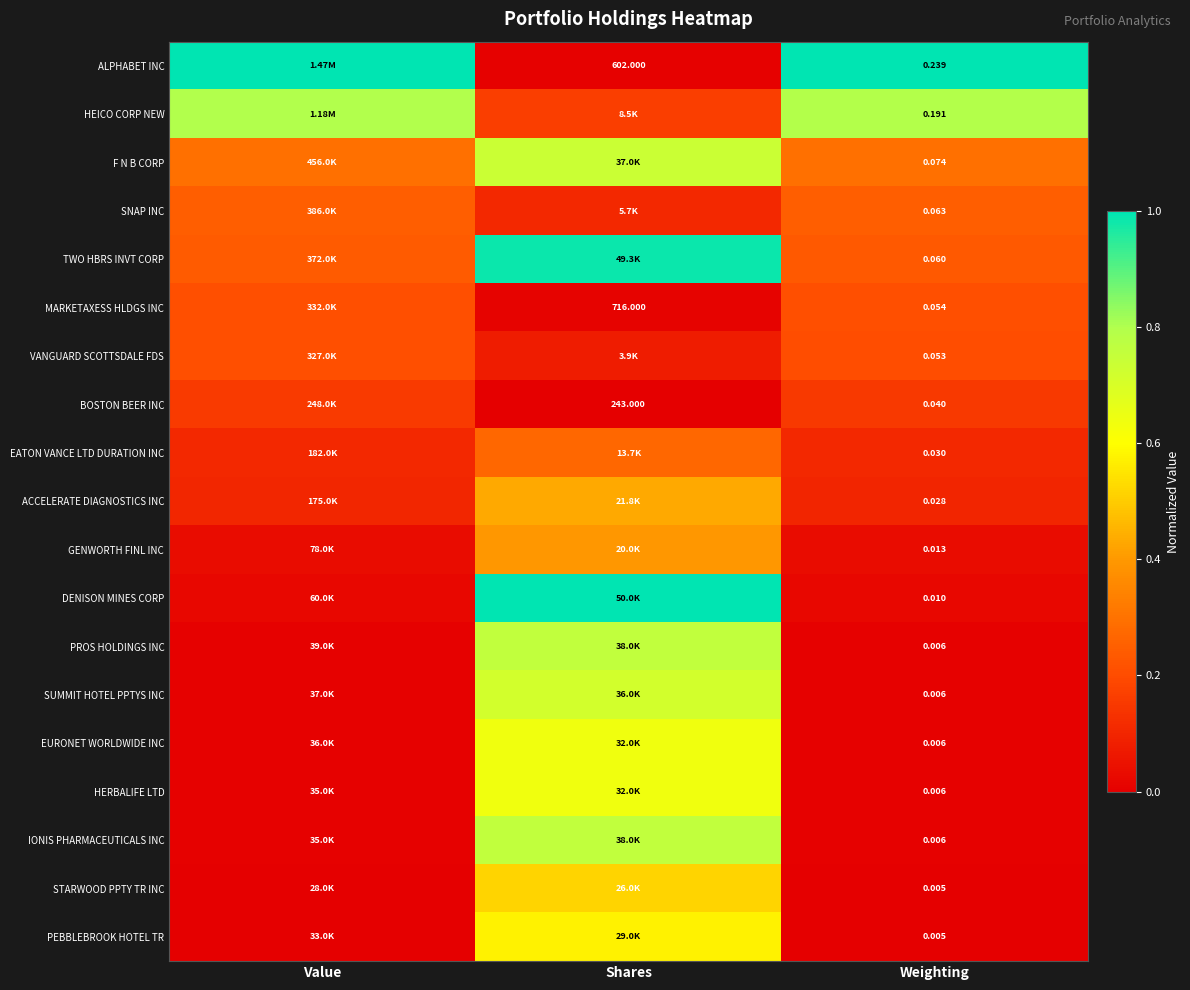

Which series has the largest total across all categories?

ALPHABET INC